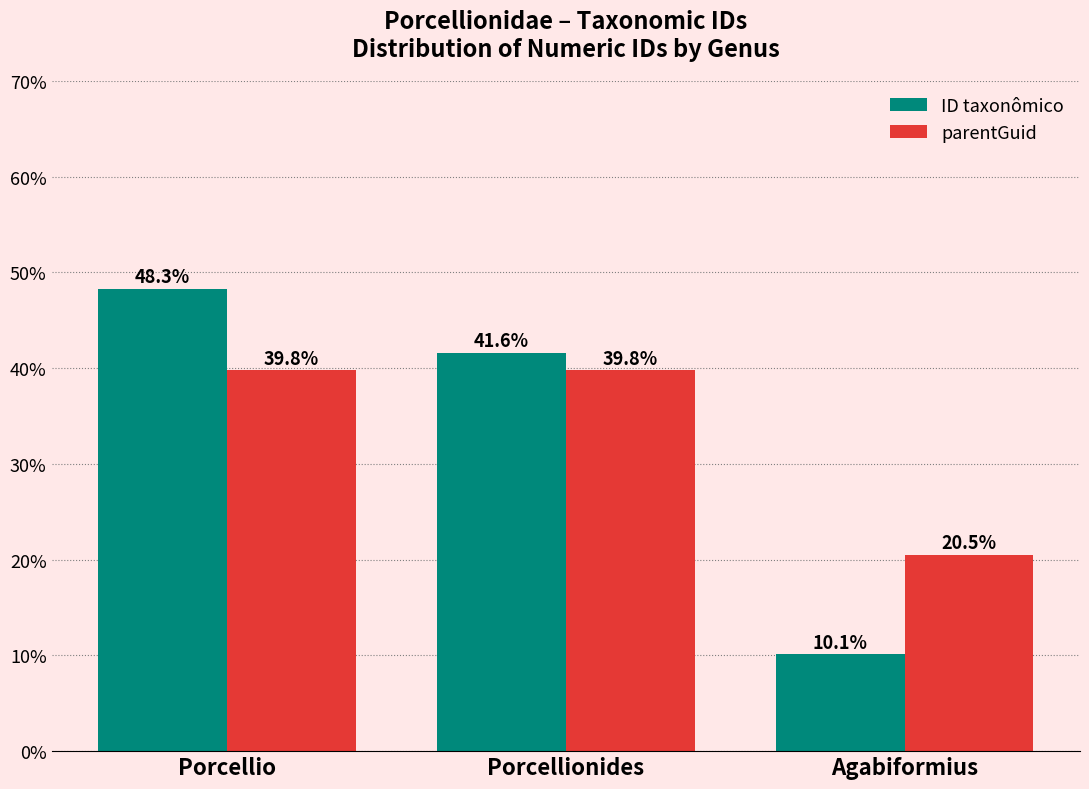

What is the difference between the second highest and minimum values in the parentGuid series?

19.3